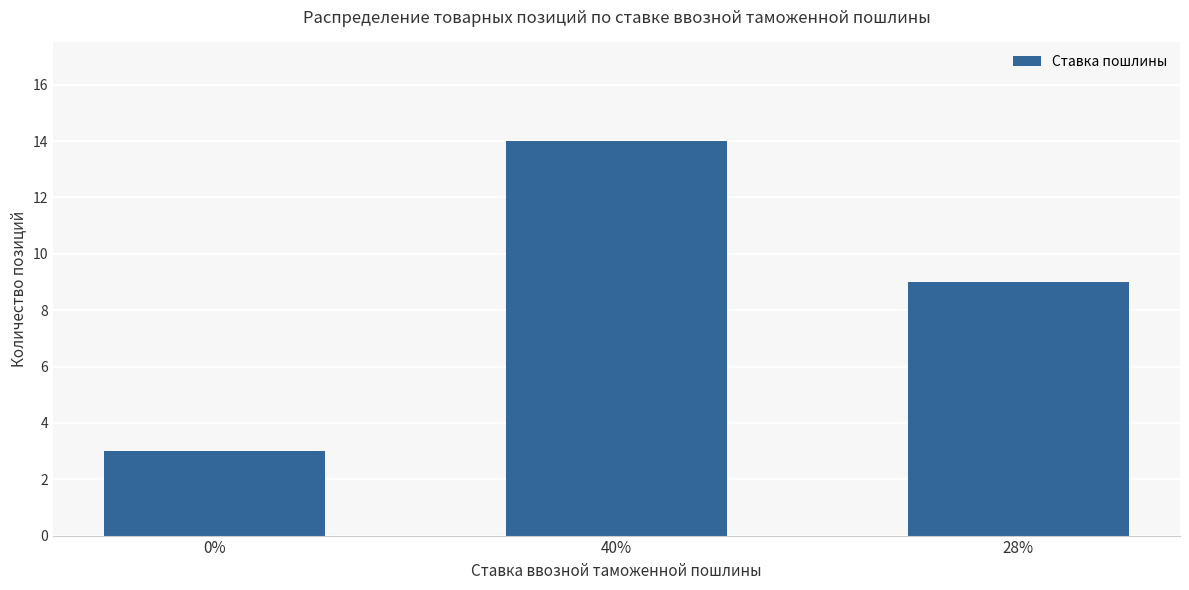

How many data points does each series have?

3